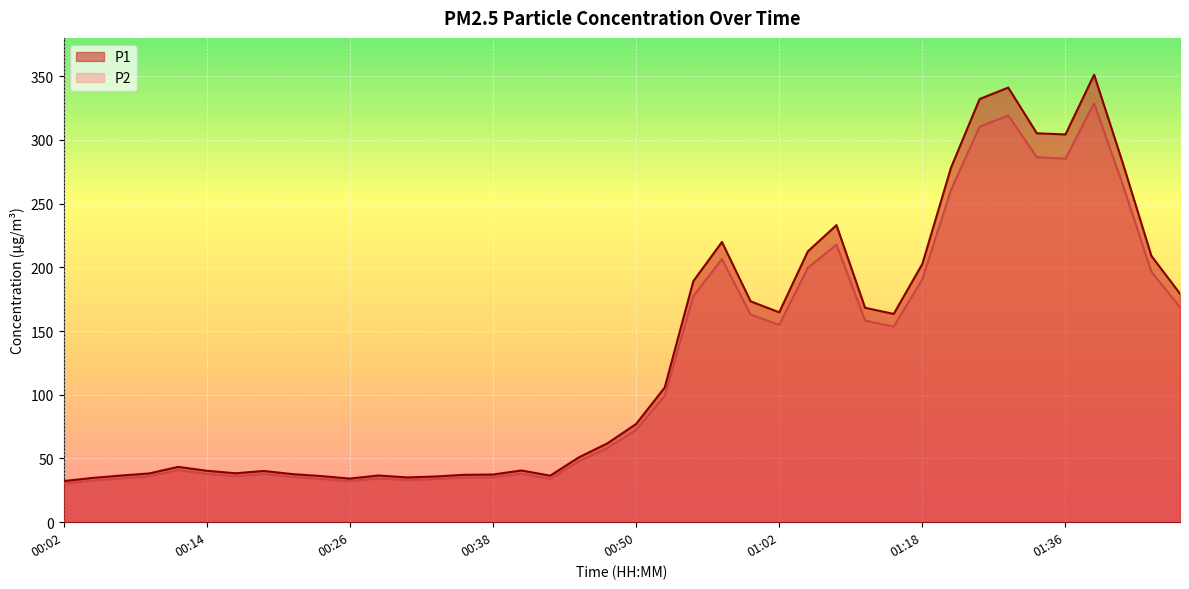

The value of P1 at 00:41 is 23.0. True or false?

False